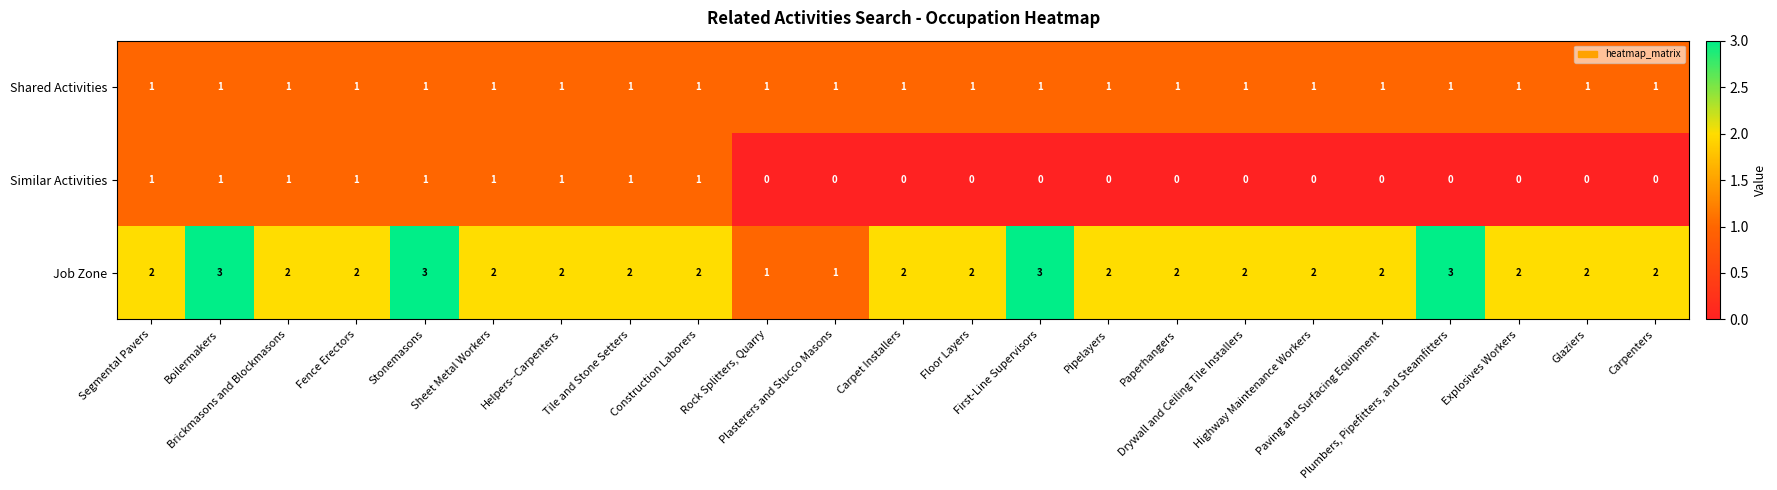

Which series has the widest spread of values?

Job Zone